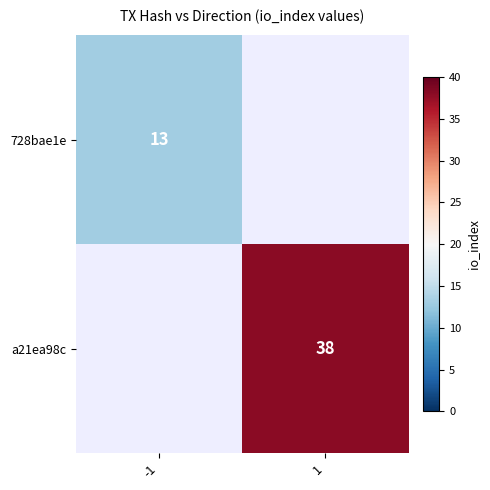

True or false: a21ea98c has a value of 22 at 1.

False